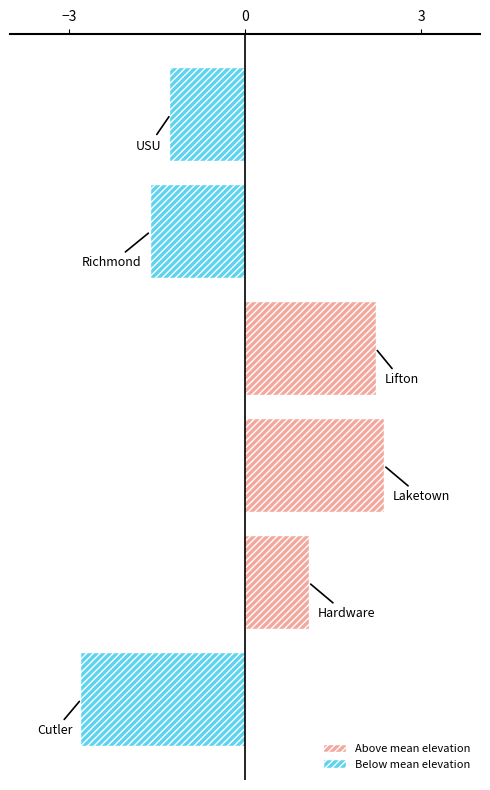

Reading right to left, list all the values displayed in this chart.

Above mean elevation: 0.0	0.0	2.2	2.4	1.1	0.0
Below mean elevation: -1.3	-1.6	0.0	0.0	0.0	-2.8